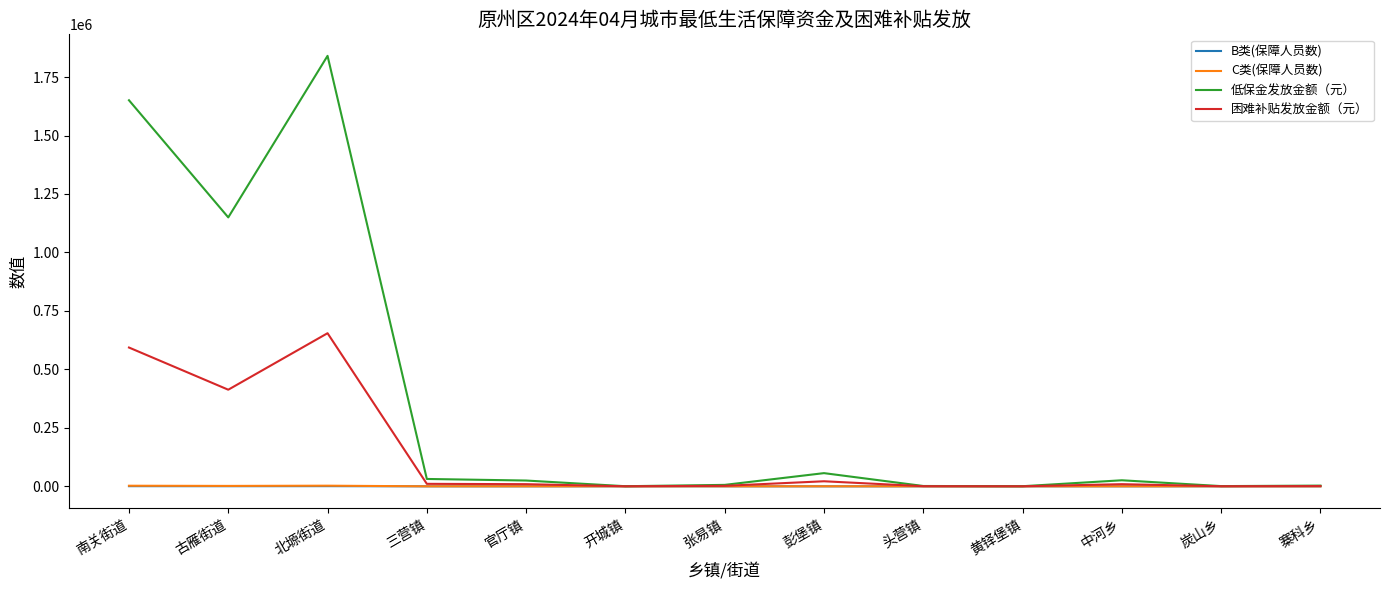

Is it true that 低保金发放金额（元） equals 3290539 at 北塬街道?

False